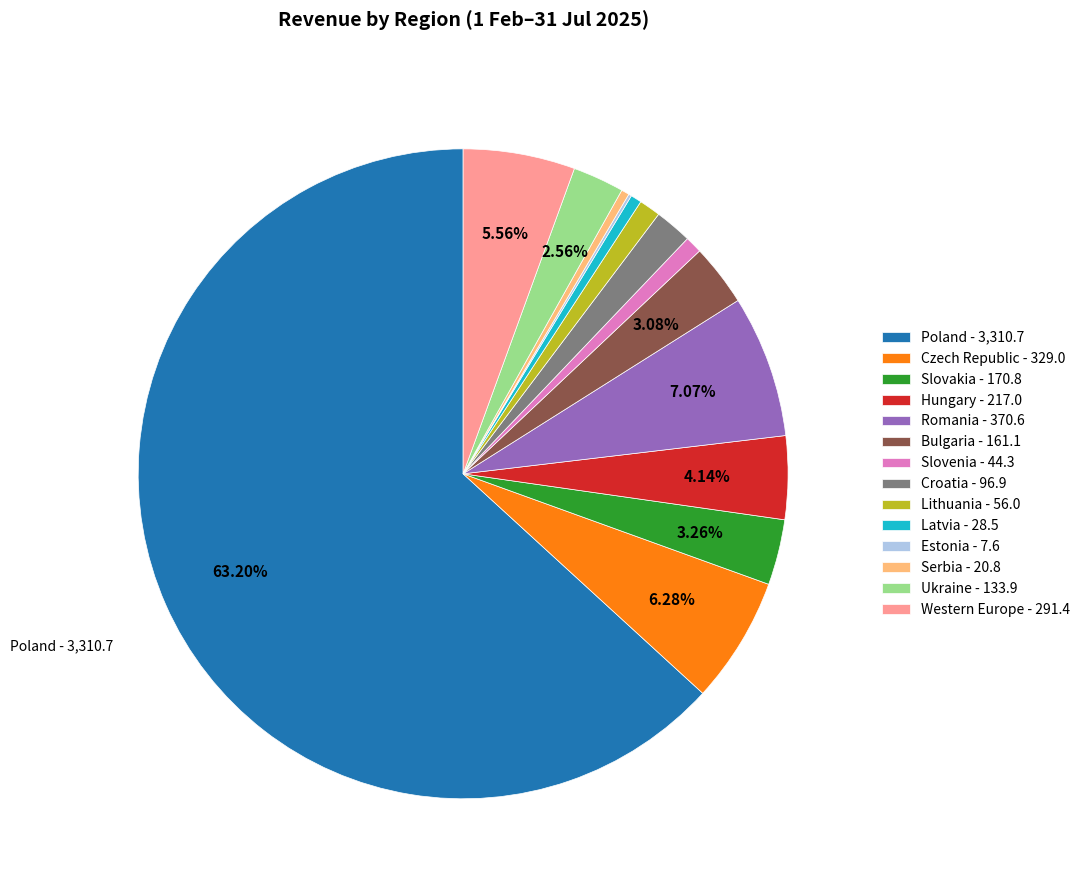

True or false: Poland accounts for 63% of the total.

True